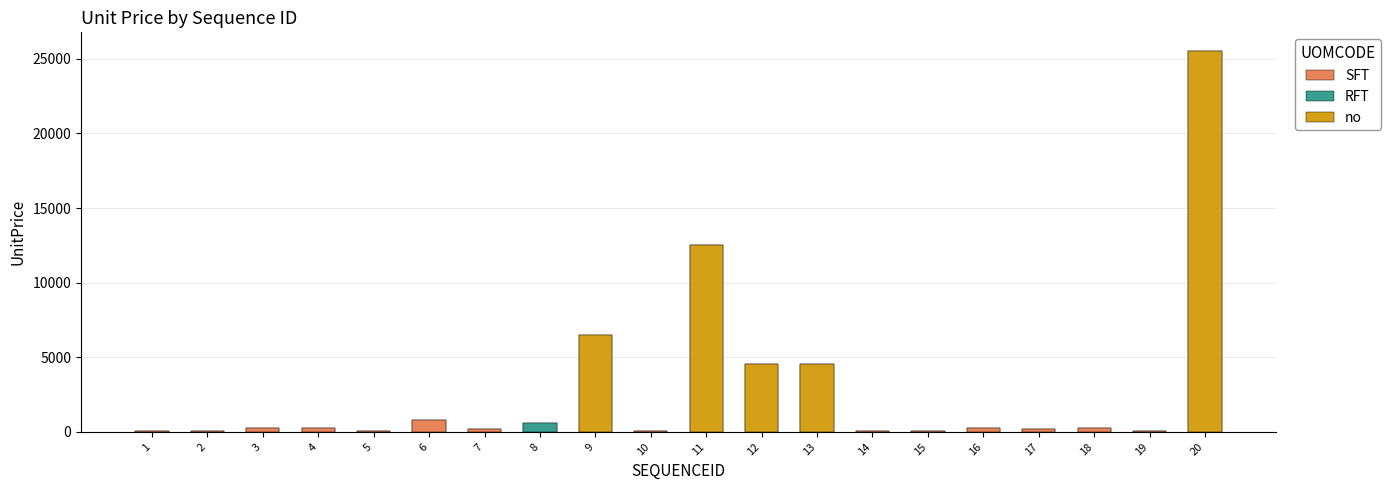

Count the number of values greater than 245.

7